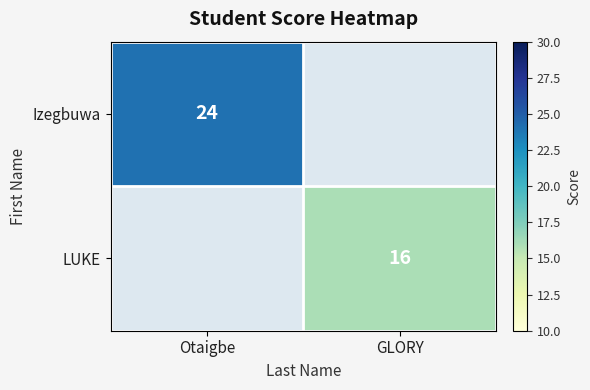

The value of LUKE at GLORY is 10. True or false?

False